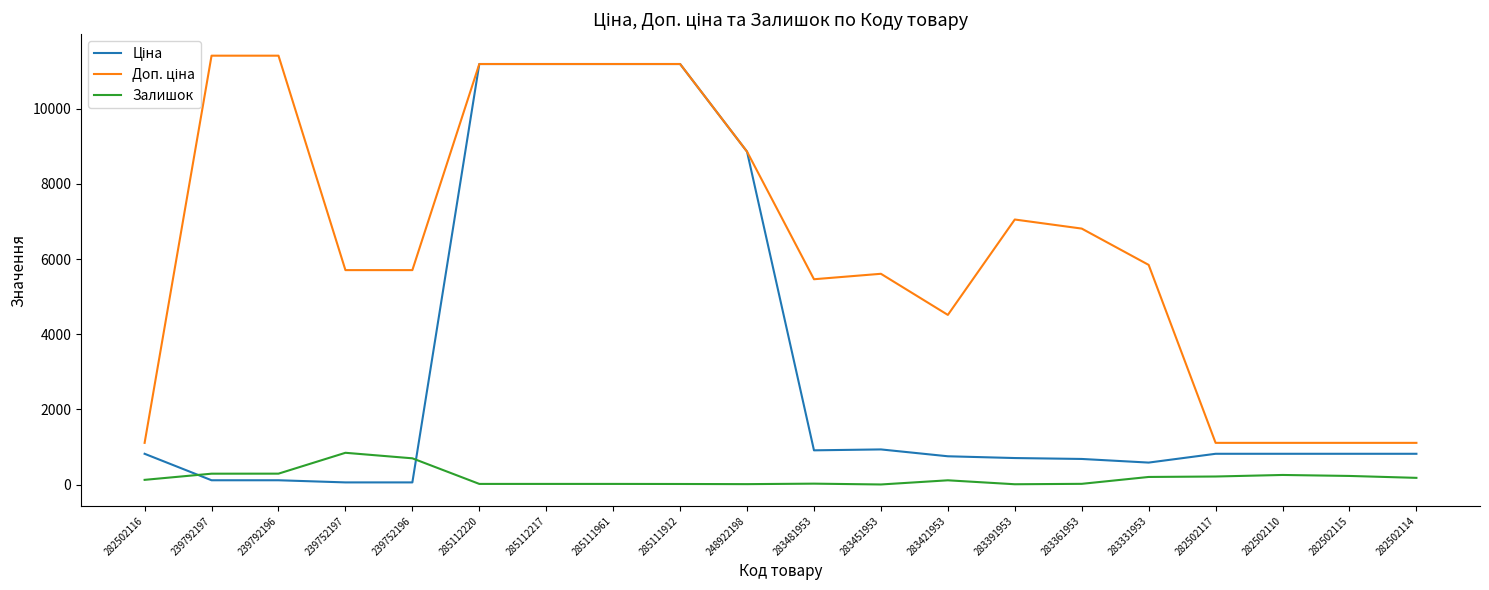

The value of Залишок at 239752196 is 698.0. True or false?

True